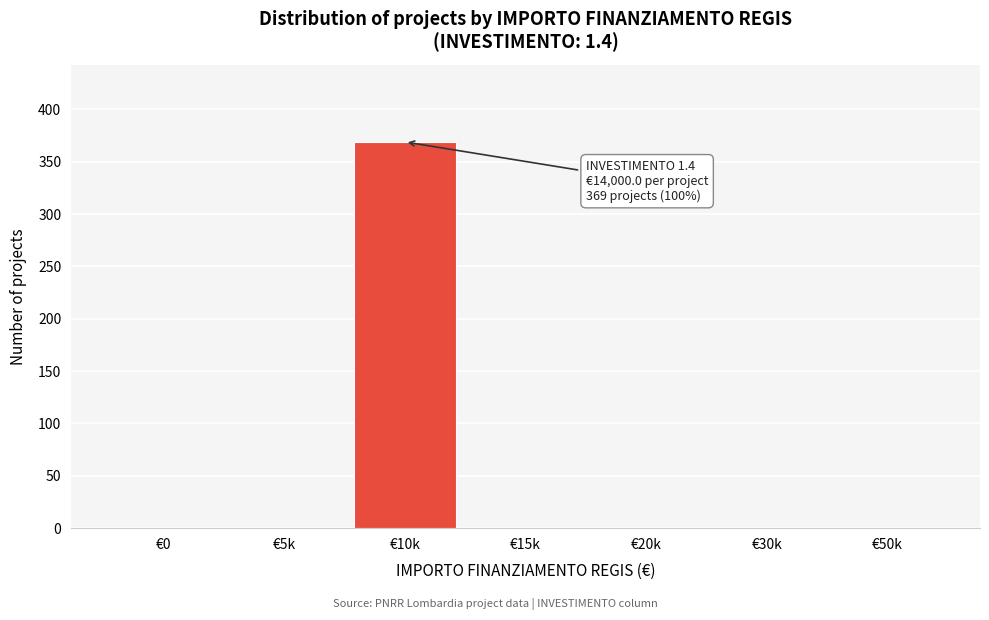

Reading right to left, list all the values displayed in this chart.

€50k=0	€30k=0	€20k=0	€15k=0	€10k=369	€5k=0	€0=0